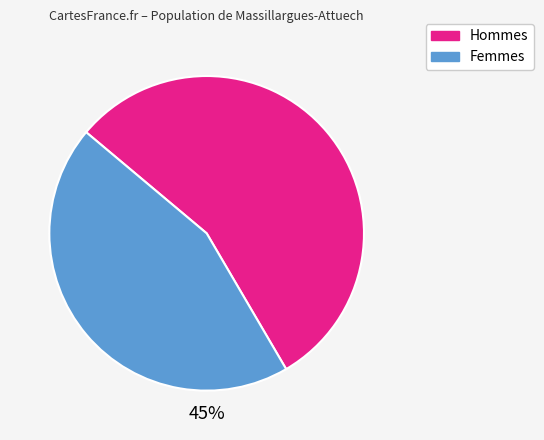

How many slices are in this pie chart?

2